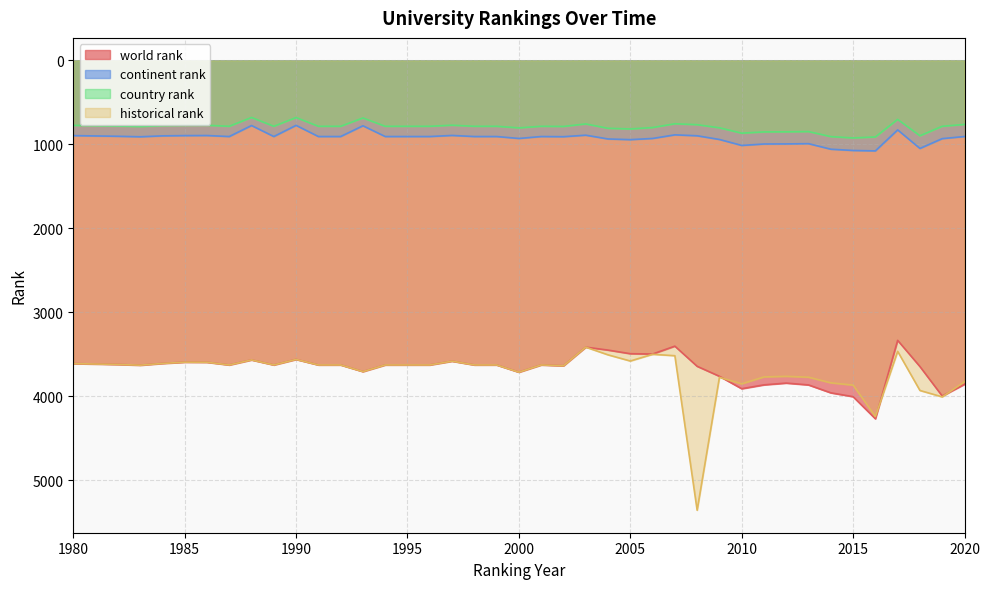

Rank the series by their maximum value, from lowest to highest.

country rank, continent rank, world rank, historical rank